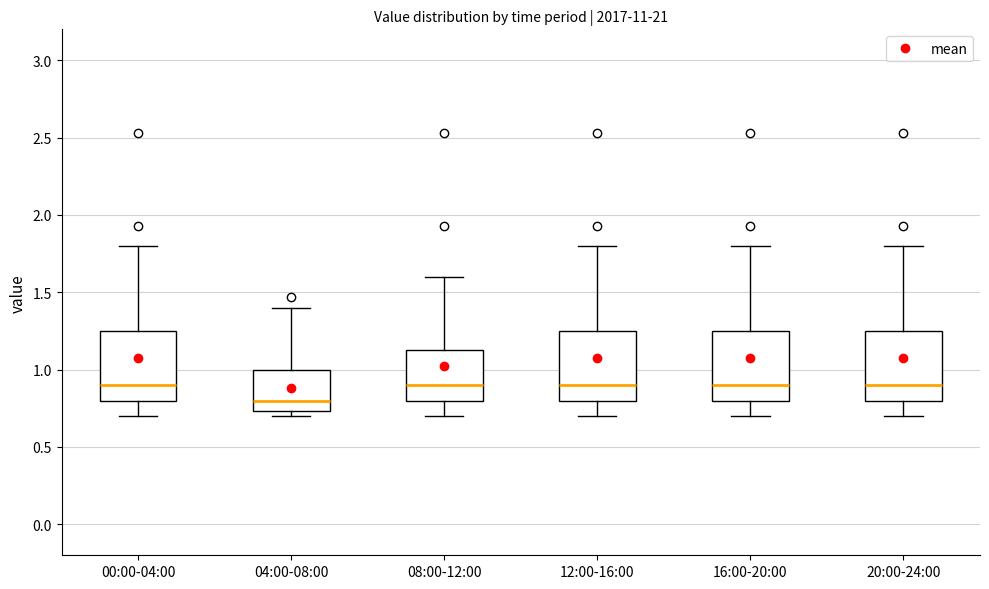

Where does the lower whisker of the box for 00:00-04:00 end on the y-axis? The values are not printed on the chart, so give them approximately, as read against the axis.

0.70